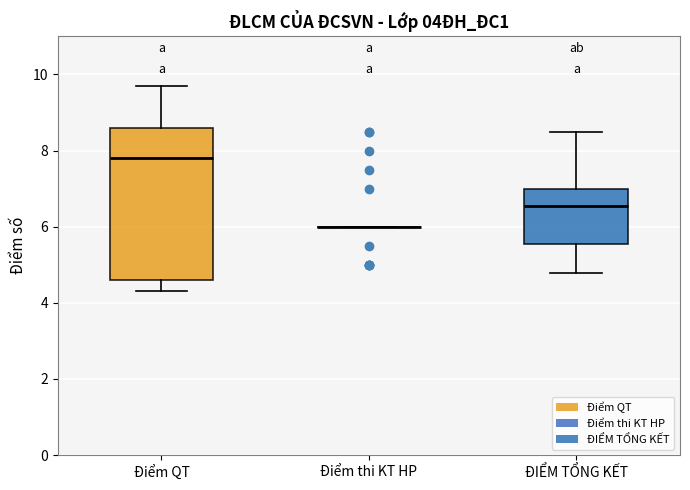

Which box is the tallest, from its lower edge to its upper edge?

Điểm QT